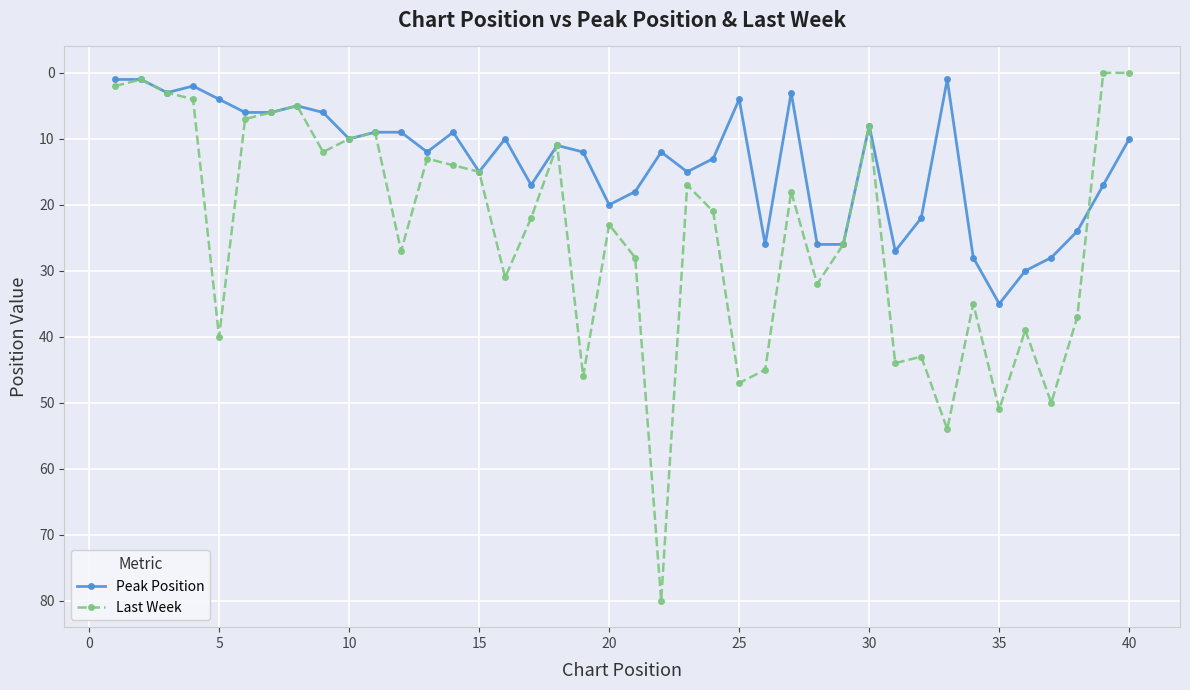

What is the greatest value displayed?

80